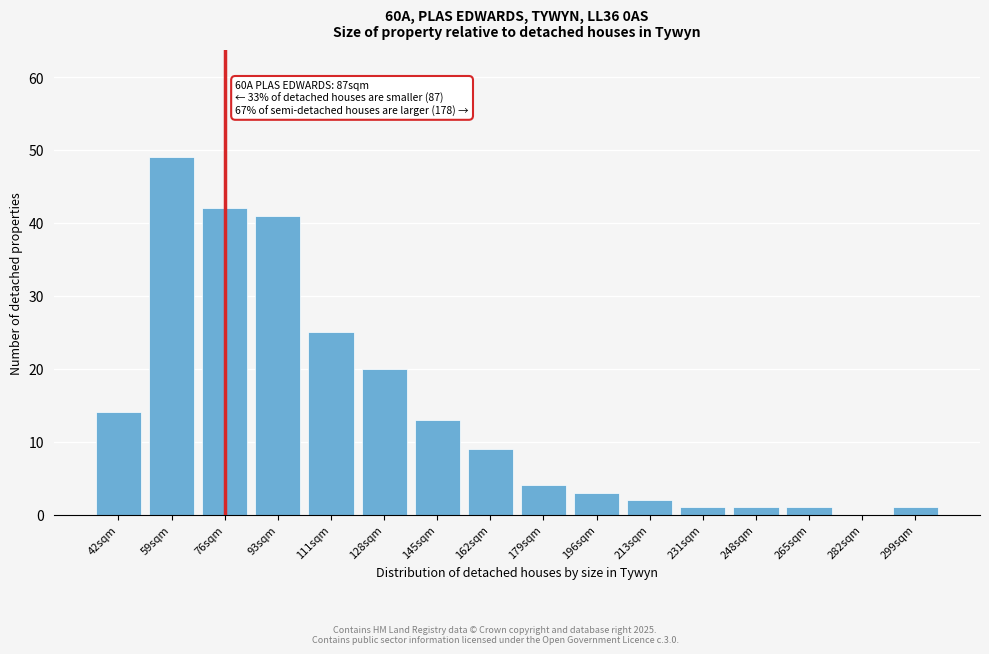

Reading right to left, what are all the values shown in this chart?

299sqm=1	282sqm=0	265sqm=1	248sqm=1	231sqm=1	213sqm=2	196sqm=3	179sqm=4	162sqm=9	145sqm=13	128sqm=20	111sqm=25	93sqm=41	76sqm=42	59sqm=49	42sqm=14